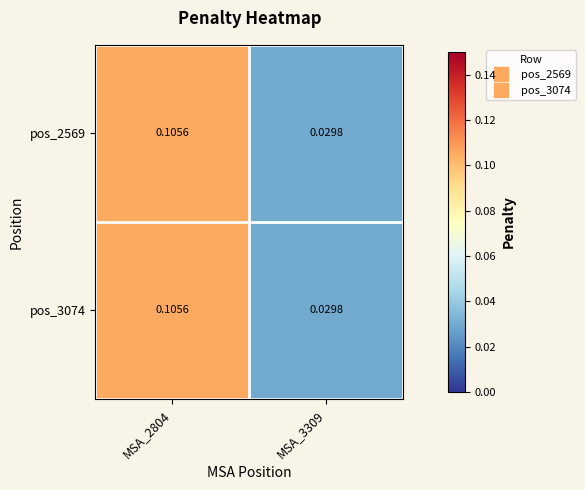

Is the value of pos_2569 at MSA_2804 greater than the value of pos_3074 at MSA_3309?

Yes